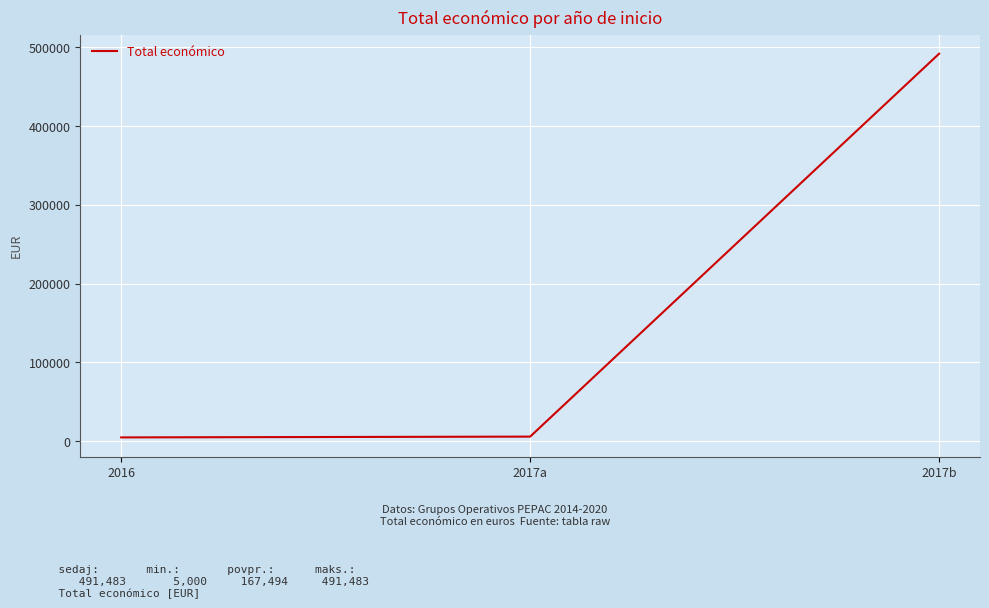

The value at 2017a is 6000. True or false?

True